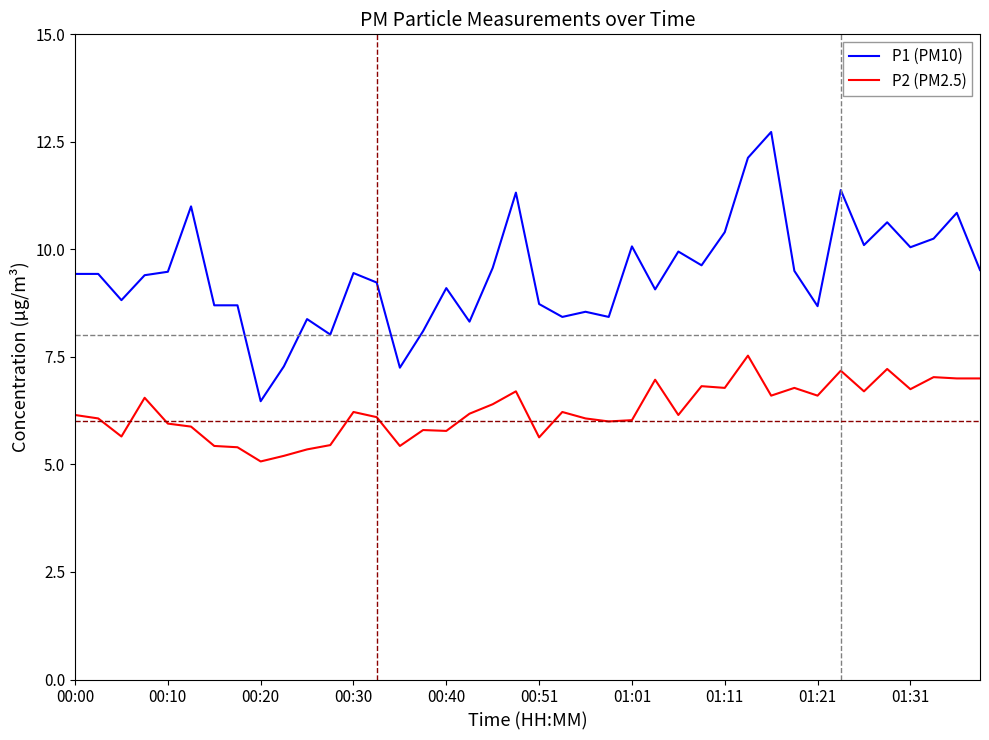

What are all the series names shown in the legend?

P1 (PM10), P2 (PM2.5)